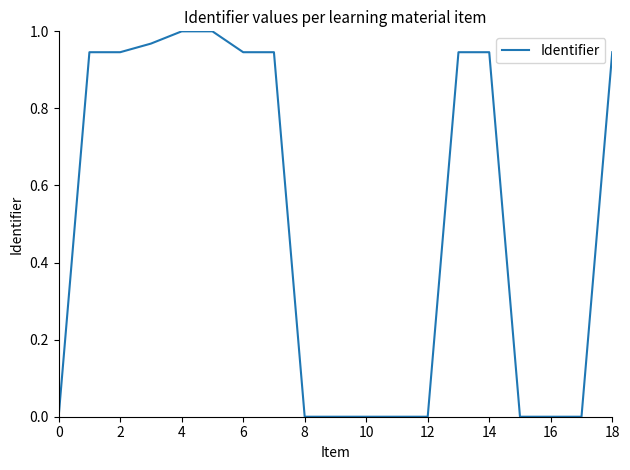

How many lines are shown in the chart?

1